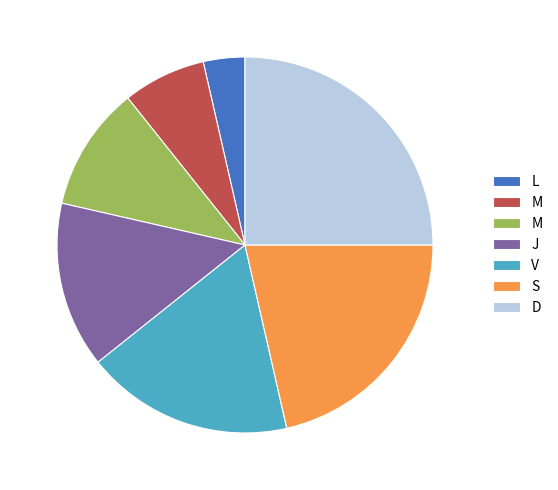

Is there a majority slice in this chart?

No